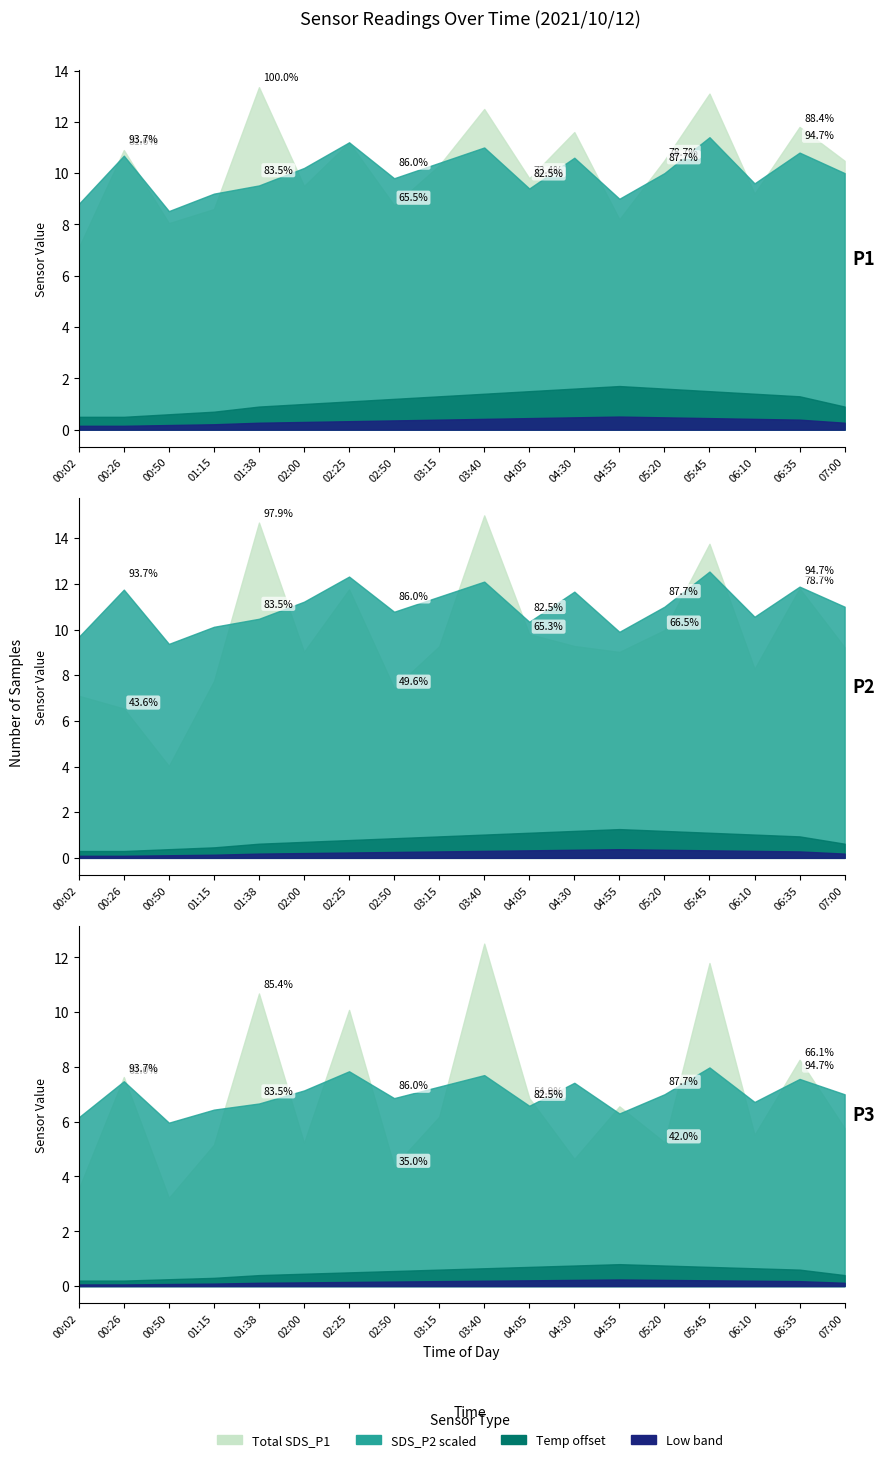

How many lines are shown in the chart?

4